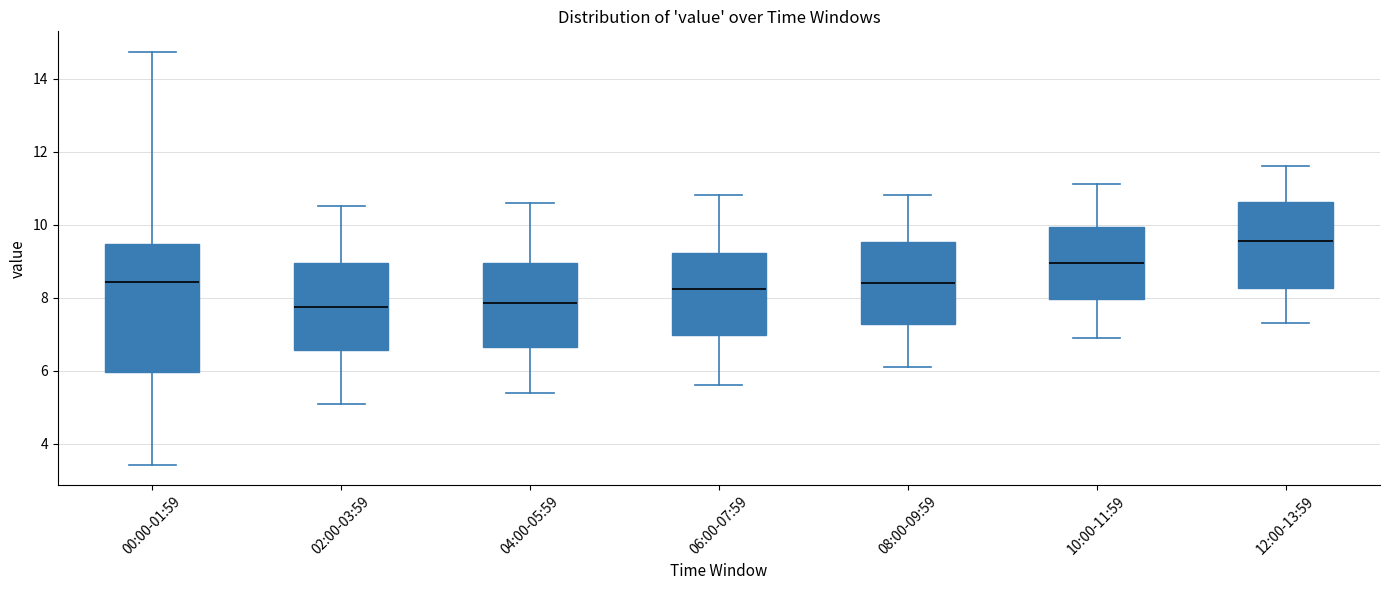

Which box is the tallest, from its lower edge to its upper edge?

00:00-01:59